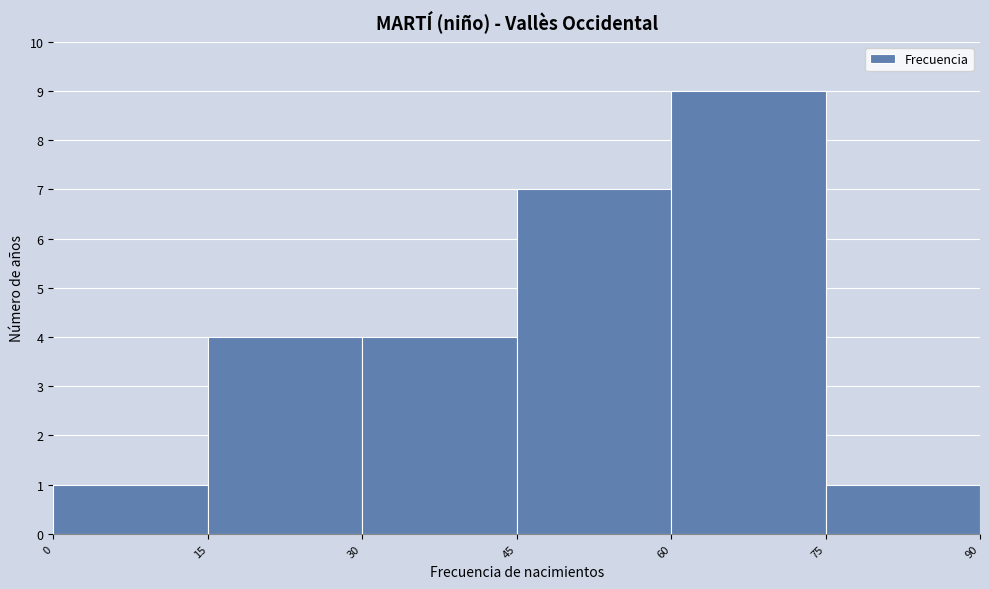

Which range on the x-axis has the tallest bar?

60 to 75